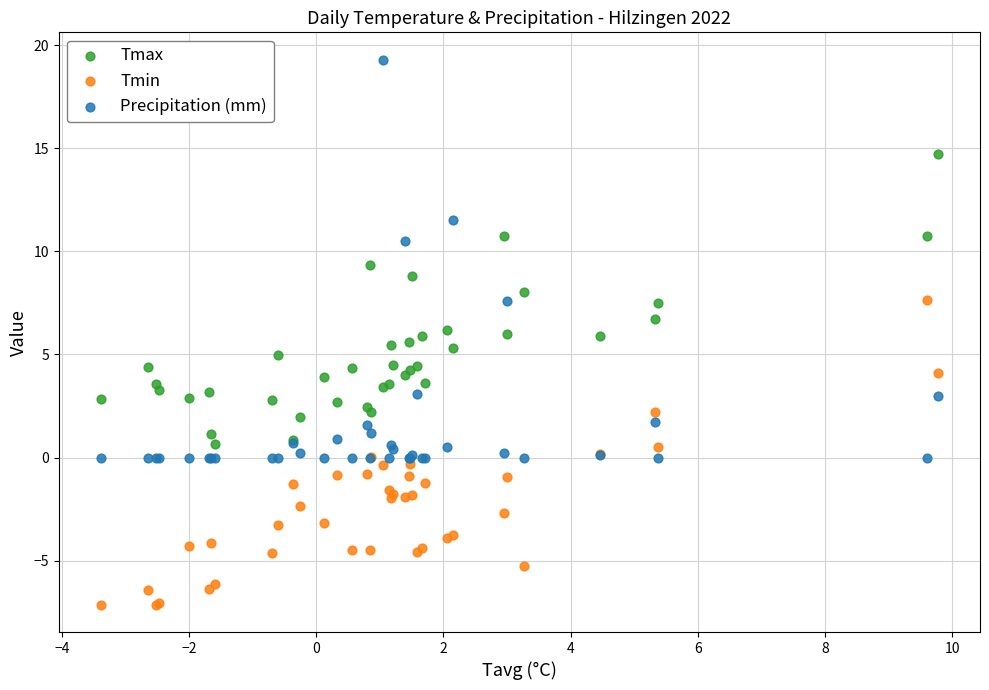

Which series reaches the minimum Y coordinate?

Tmin